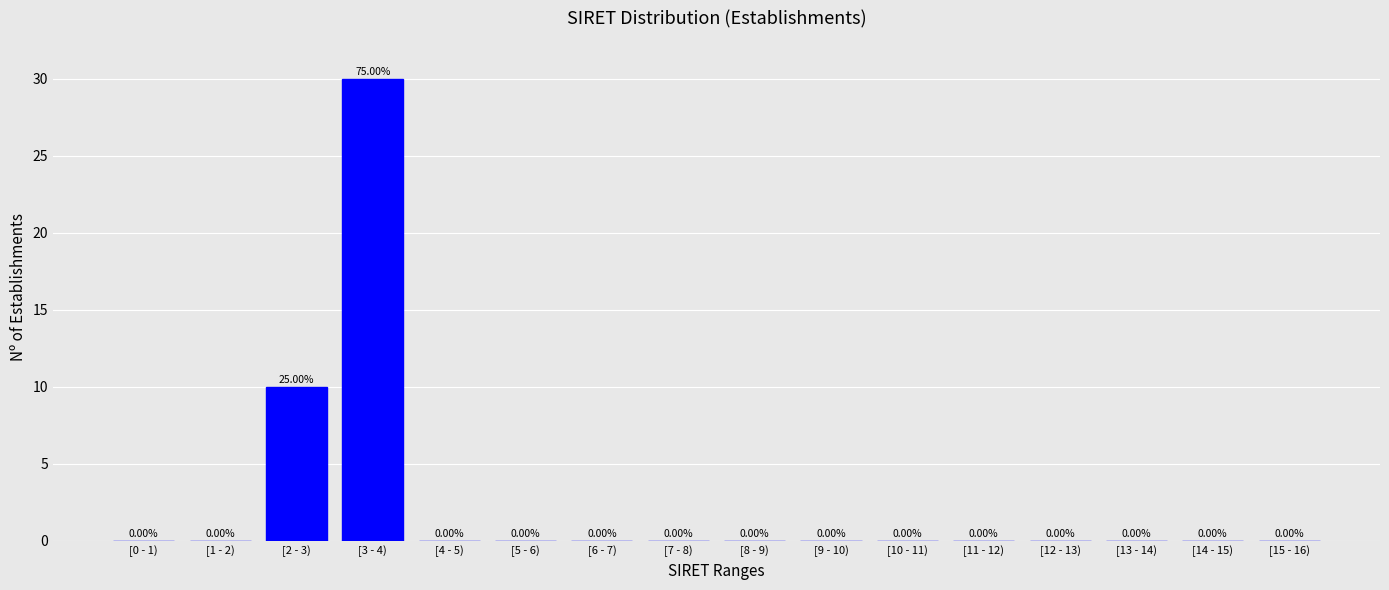

Which has a higher value, [3 - 4) or [13 - 14)?

[3 - 4)